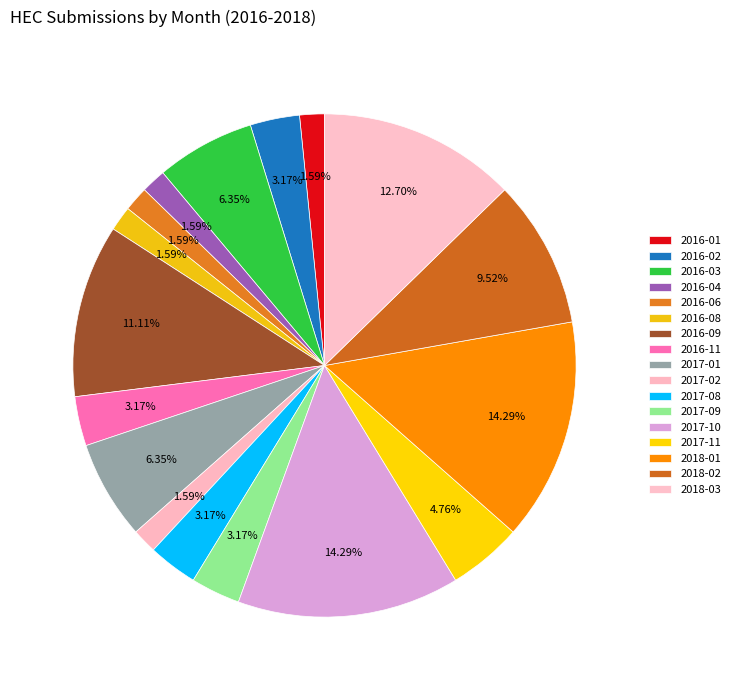

How many slices are in this pie chart?

17